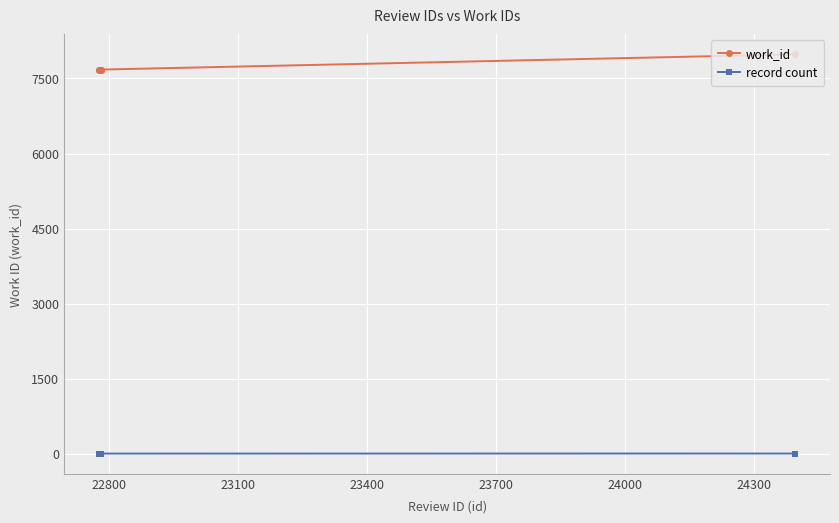

How many distinct data groups are displayed?

2